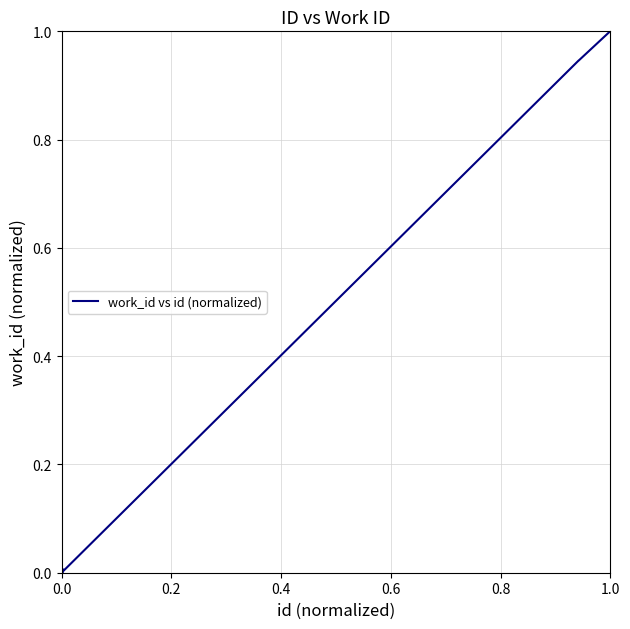

What is the difference between the maximum and minimum values?

1.0